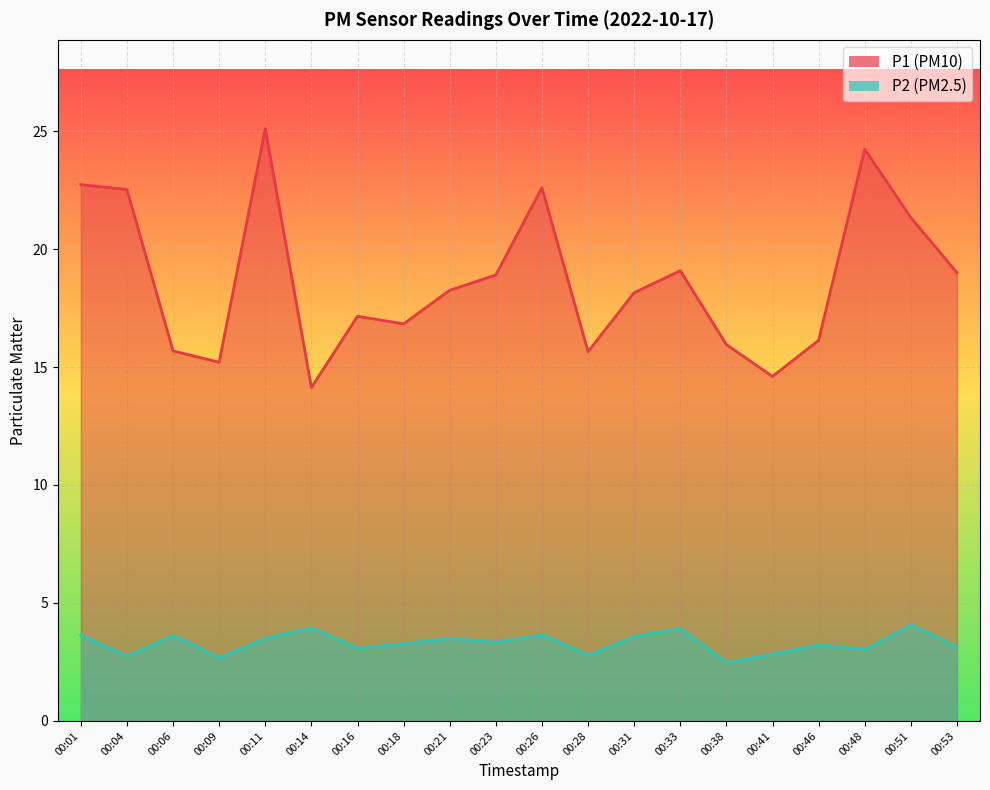

Reading left to right, what are all the values shown in this chart?

P1: 22.7	22.5	15.7	15.2	25.1	14.1	17.1	16.8	18.2	18.9	22.6	15.7	18.1	19.1	15.9	14.6	16.1	24.2	21.3	19.0
P2: 3.6	2.8	3.6	2.7	3.5	4.0	3.1	3.3	3.5	3.3	3.6	2.8	3.6	3.9	2.5	2.8	3.2	3.0	4.1	3.1